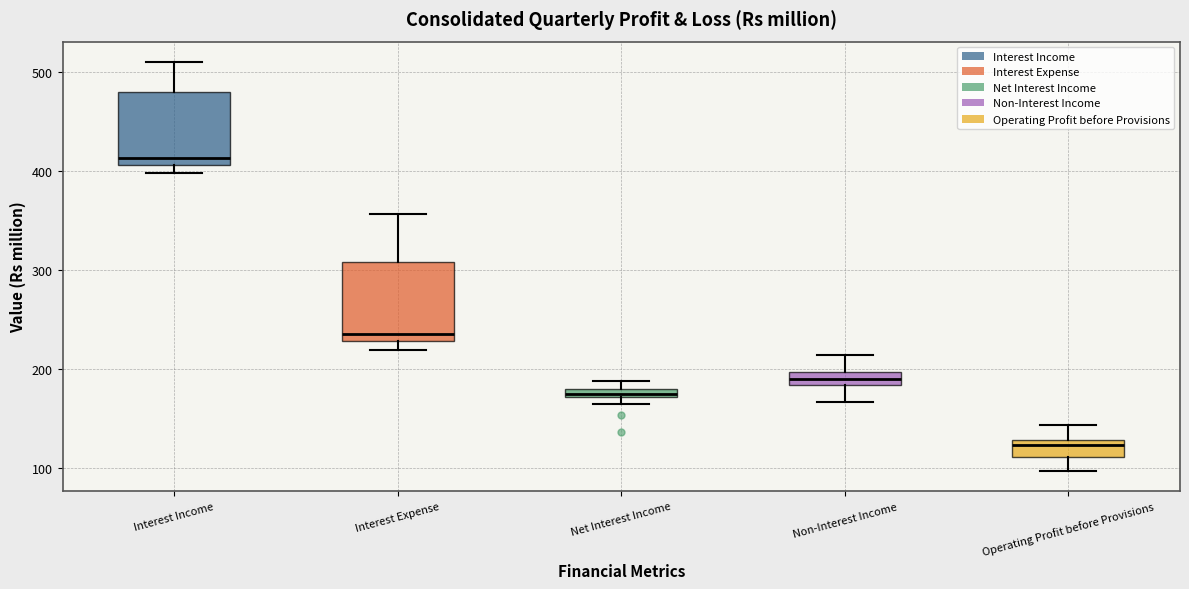

Which box's median line is the lowest?

Operating Profit before Provisions